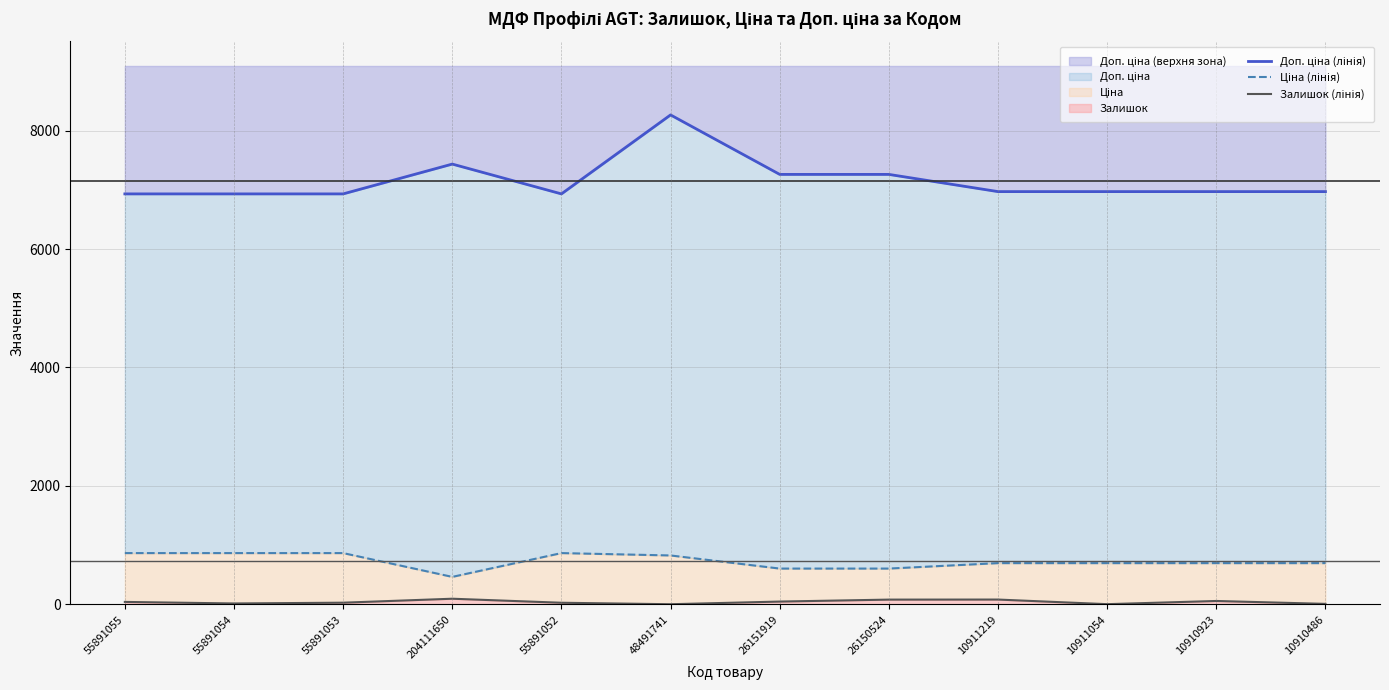

What is the difference between the highest and lowest values at 55891055?

6888.3